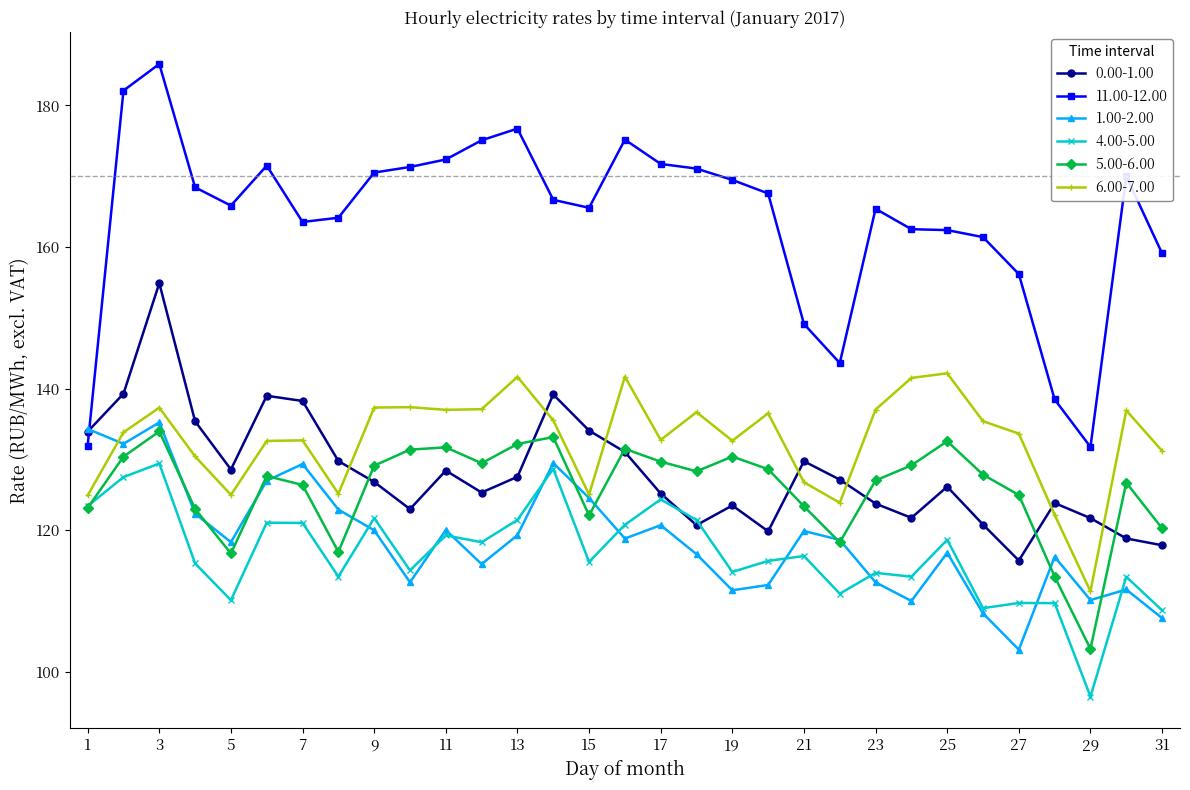

What is the maximum value shown in the chart?

185.9